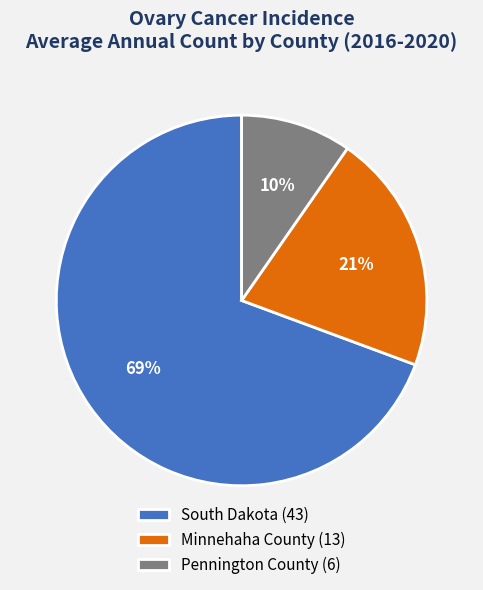

Between Pennington County and Minnehaha County, which is larger?

Minnehaha County